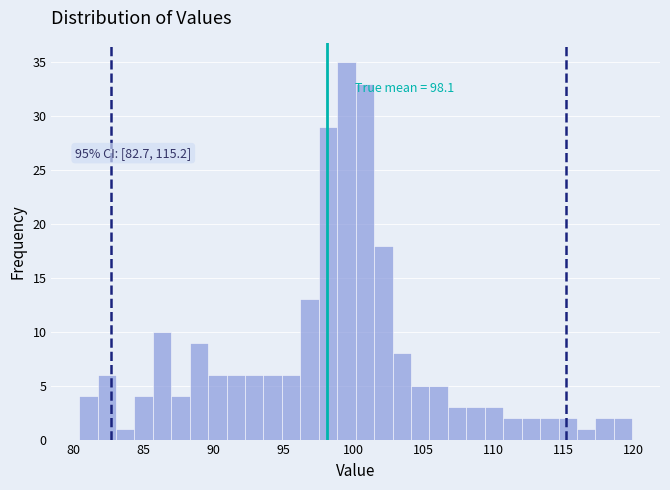

Read against the x-axis, roughly where is the centre of the tallest bar?

99.5